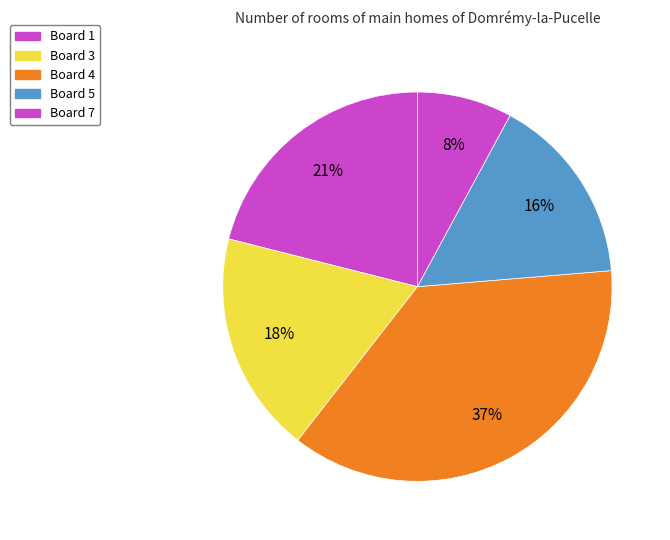

Count the number of slices in the pie.

5